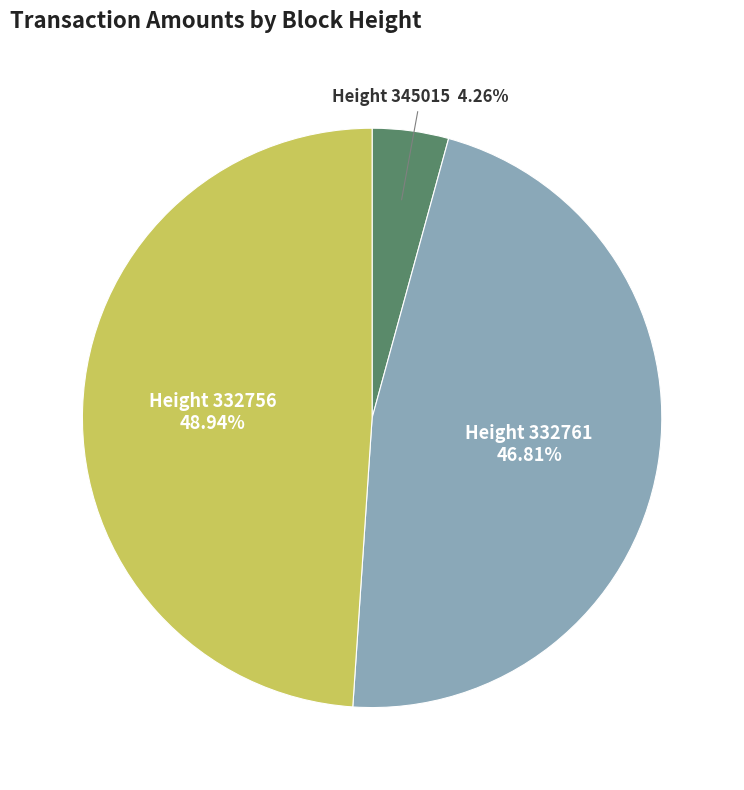

Does any single category account for the majority?

No